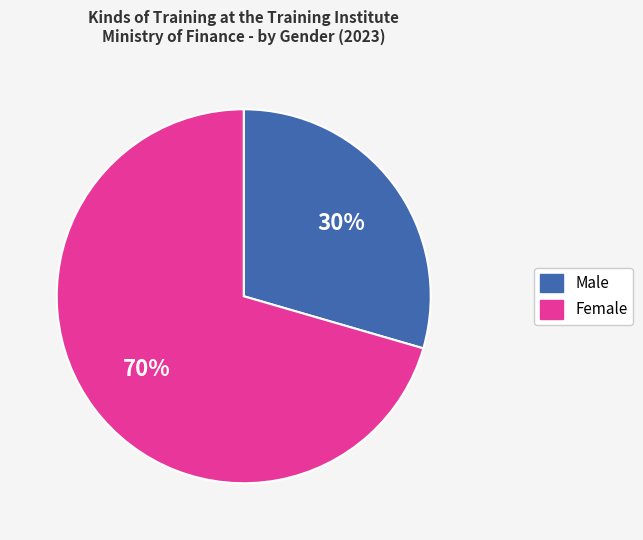

Does any single category account for the majority?

Yes